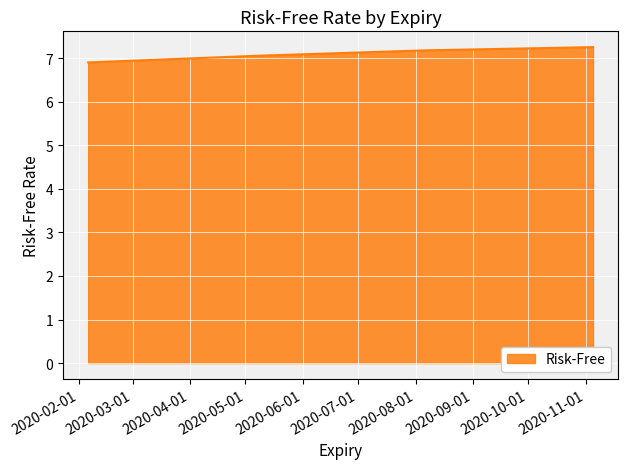

True or false: there are more than 0 points higher than both neighbors.

False